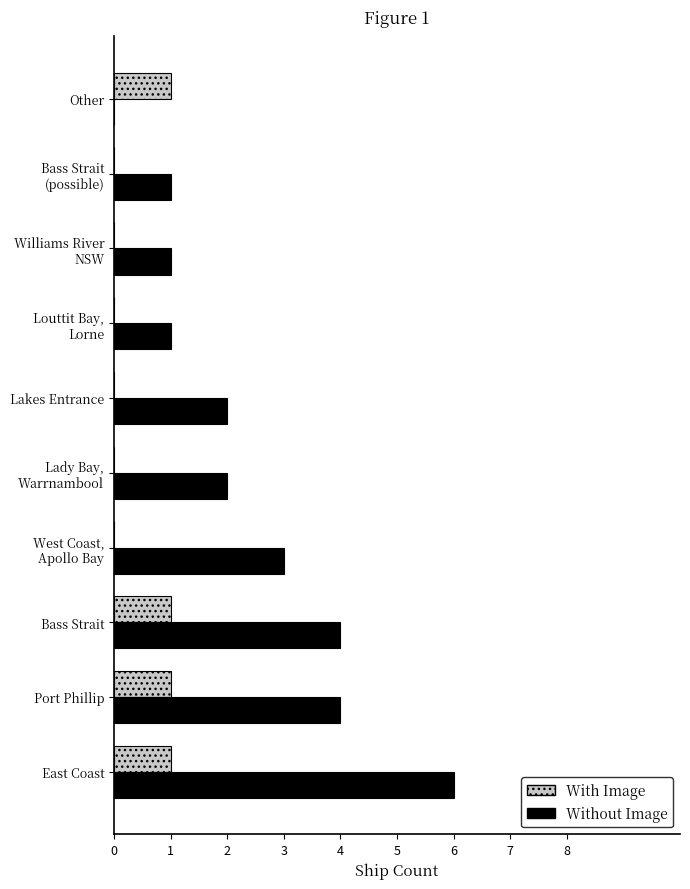

What is the greatest value displayed?

6